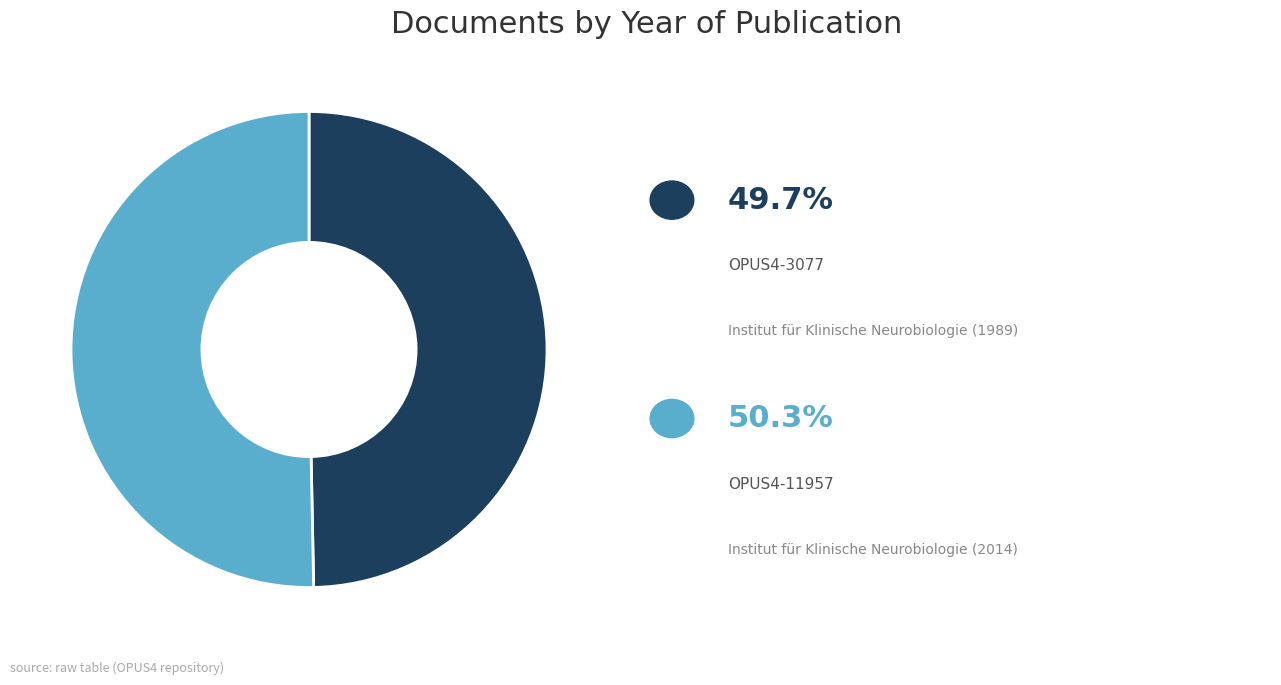

How many slices are in this pie chart?

2